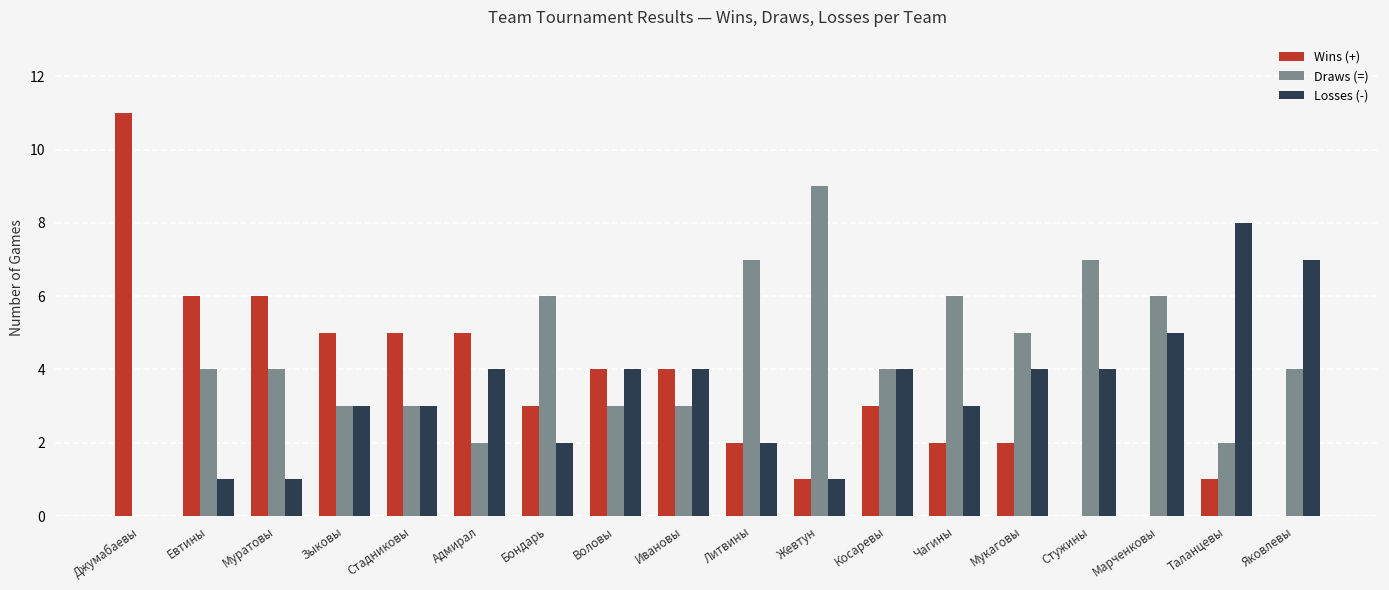

Read the Draws (=) value at Муратовы.

4